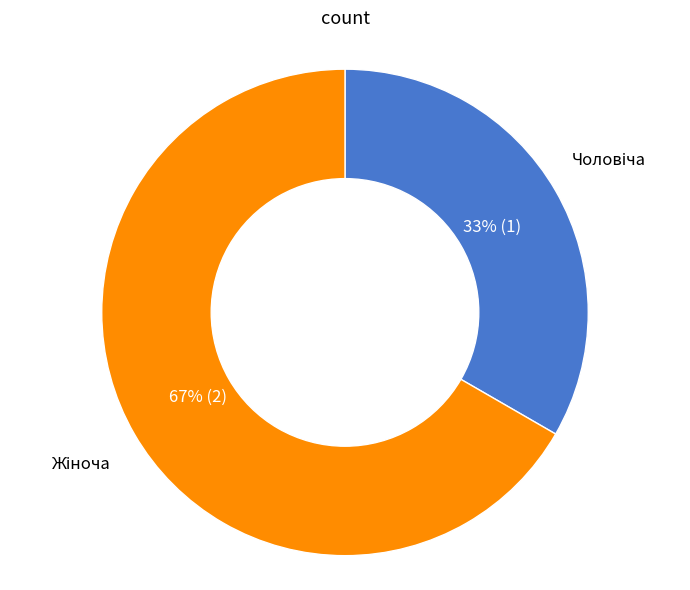

Does any single category account for the majority?

Yes